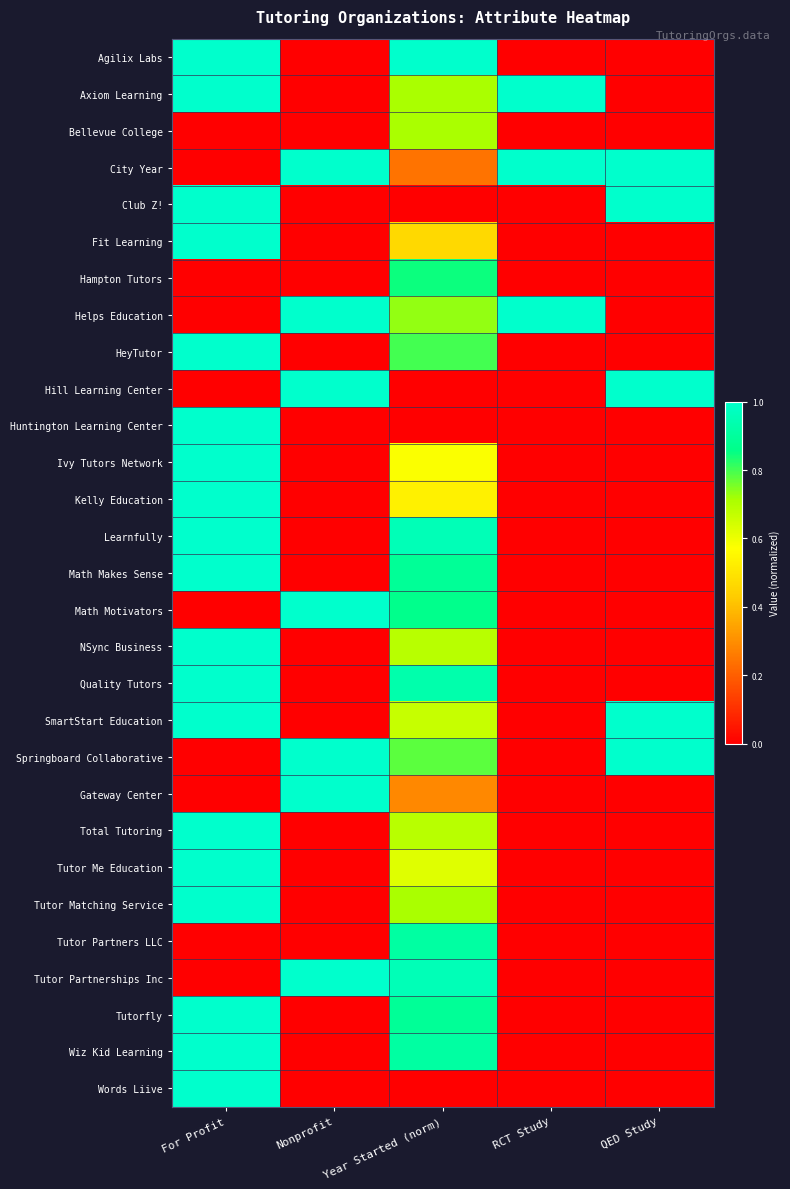

How many distinct data groups are displayed?

29